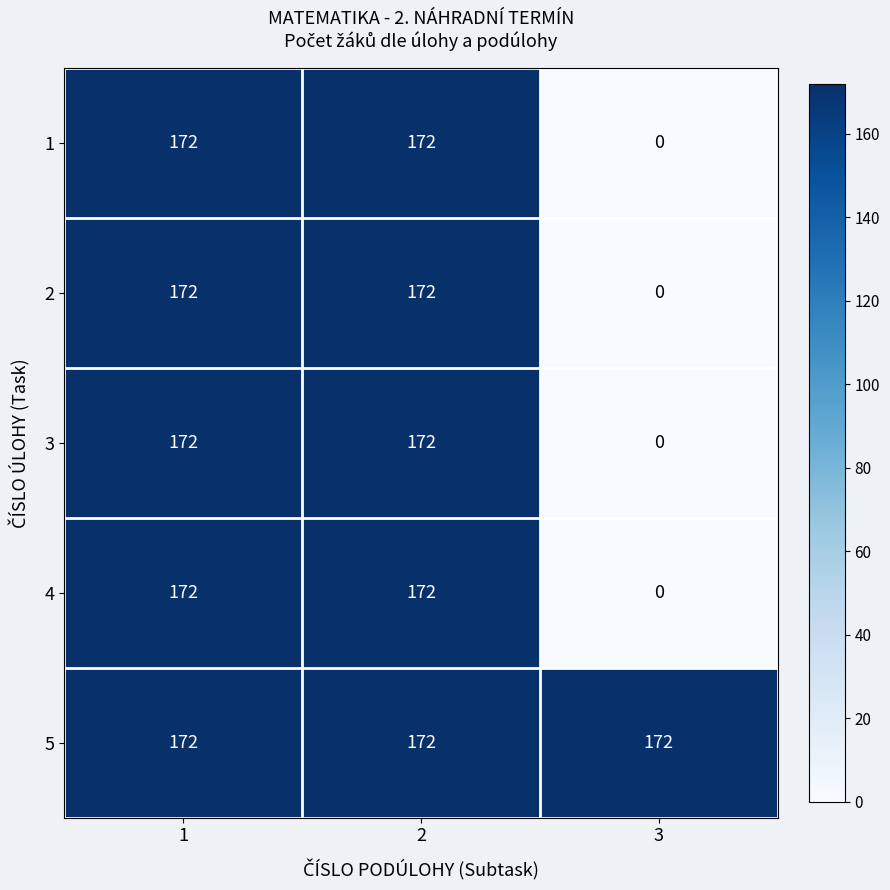

Reading left to right, extract all data points from this chart.

1: 172	172	0
2: 172	172	0
3: 172	172	0
4: 172	172	0
5: 172	172	172